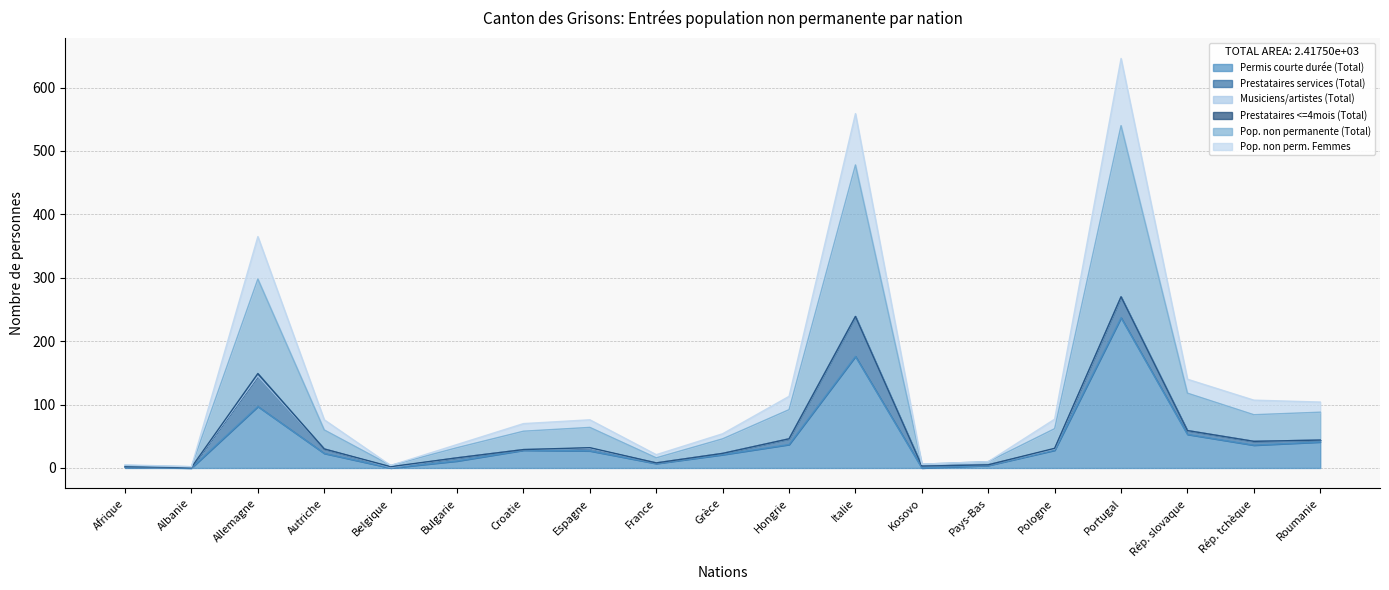

True or false: Pop. non permanente (Total) and Permis courte durée (Total) cross at least once.

False